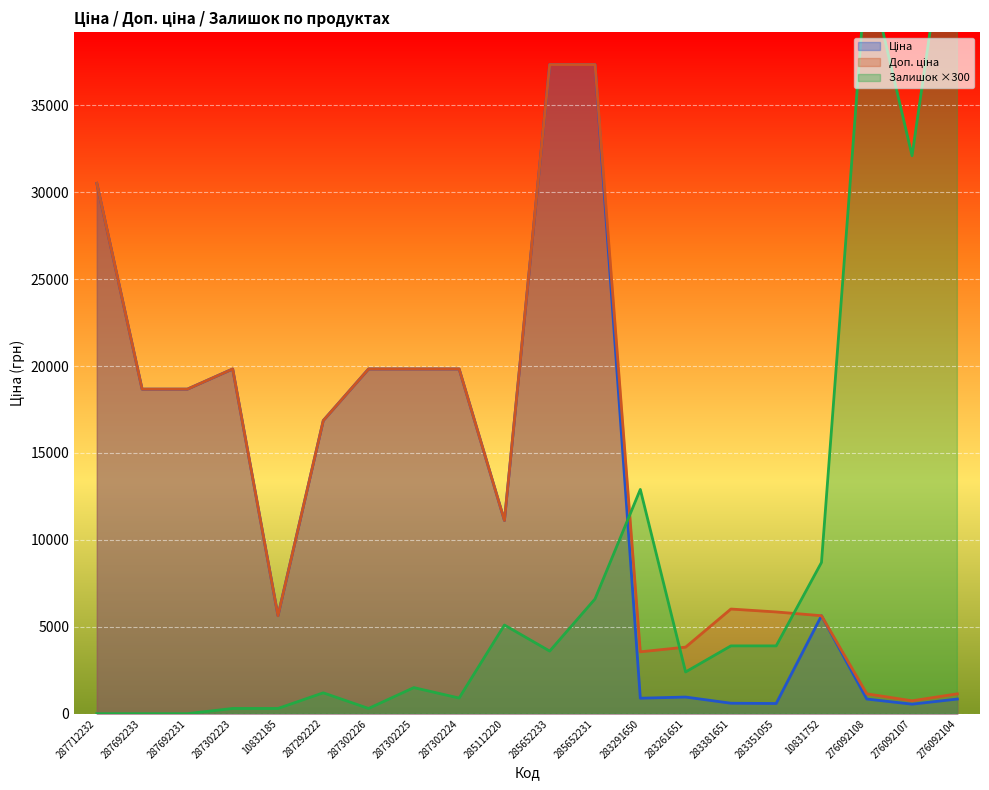

What is the highest value of the Ціна series?

37343.0